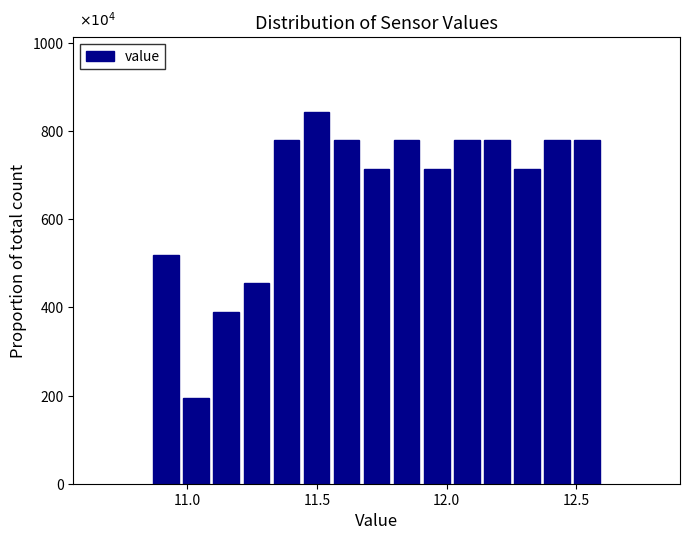

Around what value on the x-axis is the tallest bar? Give the approximate position of its centre, as read against the axis.

11.50